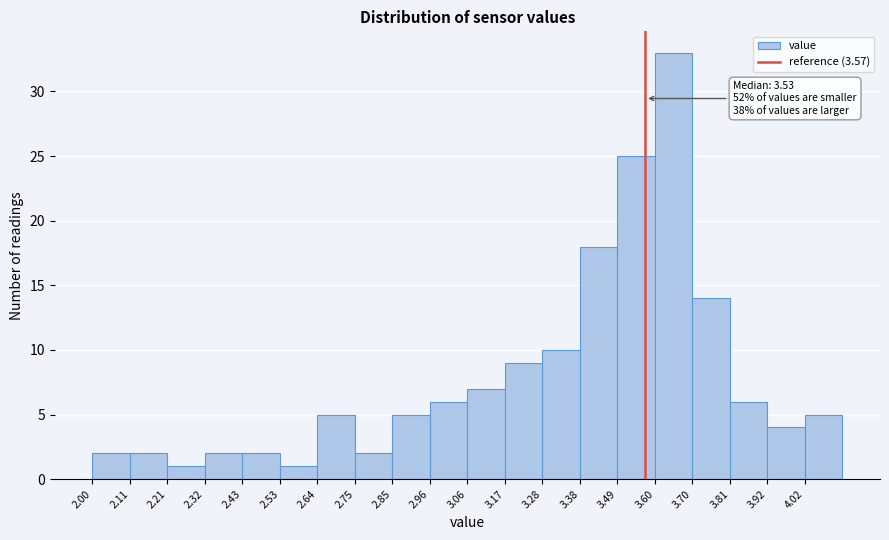

Which range on the x-axis has the tallest bar?

3.60 to 3.70